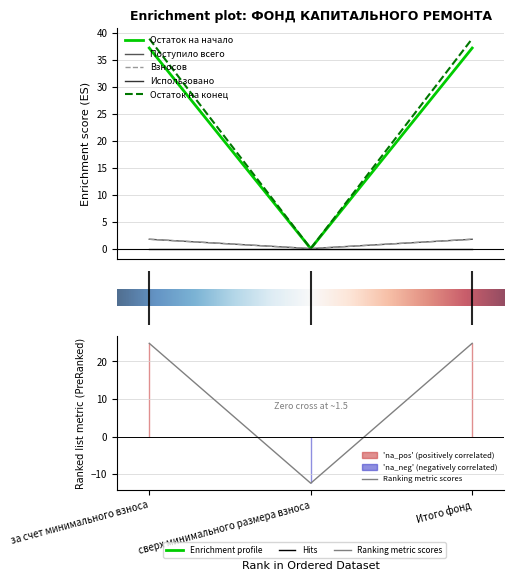

Which series has the largest range (max minus min)?

Остаток на конец